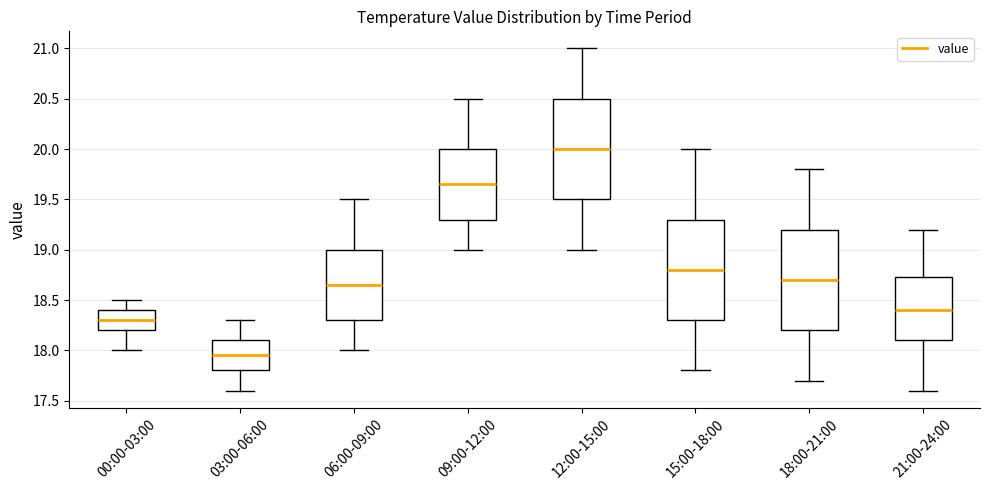

Reading left to right, transcribe this box plot: for each box, give where its median line is, the range the box spans, and where its two whiskers end, as read against the y-axis. The values are not printed on the chart, so give them approximately, as read against the axis.

00:00-03:00: median 18.30, box 18.20 to 18.40, whiskers 18.00 to 18.50
03:00-06:00: median 17.95, box 17.80 to 18.10, whiskers 17.60 to 18.30
06:00-09:00: median 18.65, box 18.30 to 19.00, whiskers 18.00 to 19.50
09:00-12:00: median 19.65, box 19.30 to 20.00, whiskers 19.00 to 20.50
12:00-15:00: median 20.00, box 19.50 to 20.50, whiskers 19.00 to 21.00
15:00-18:00: median 18.80, box 18.30 to 19.30, whiskers 17.80 to 20.00
18:00-21:00: median 18.70, box 18.20 to 19.20, whiskers 17.70 to 19.80
21:00-24:00: median 18.40, box 18.10 to 18.75, whiskers 17.60 to 19.20